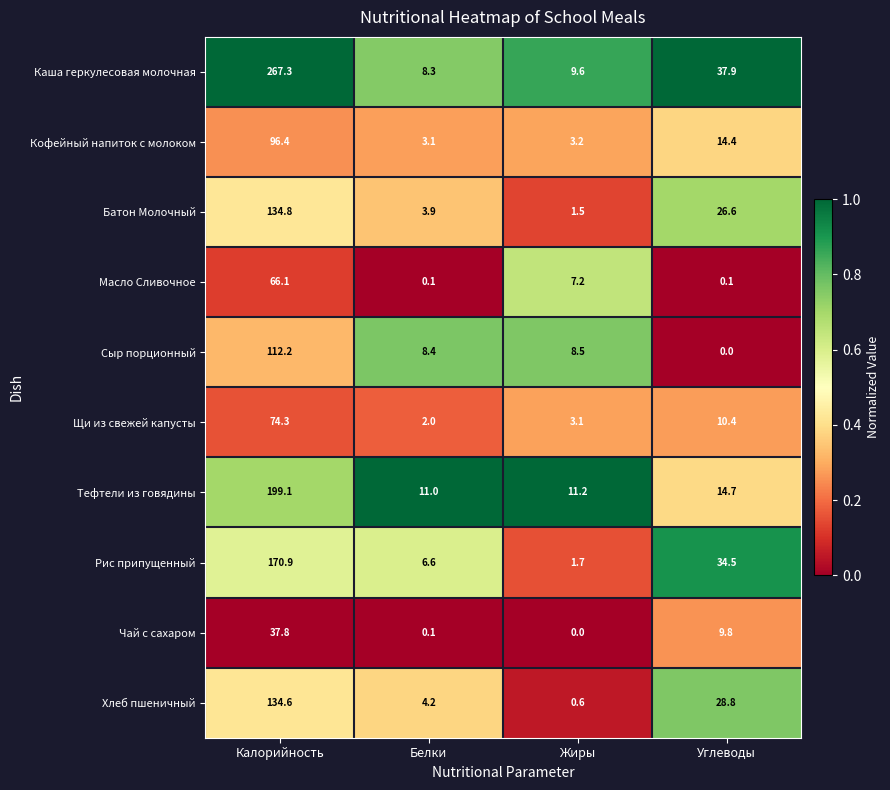

What is the maximum value shown in the chart?

267.3